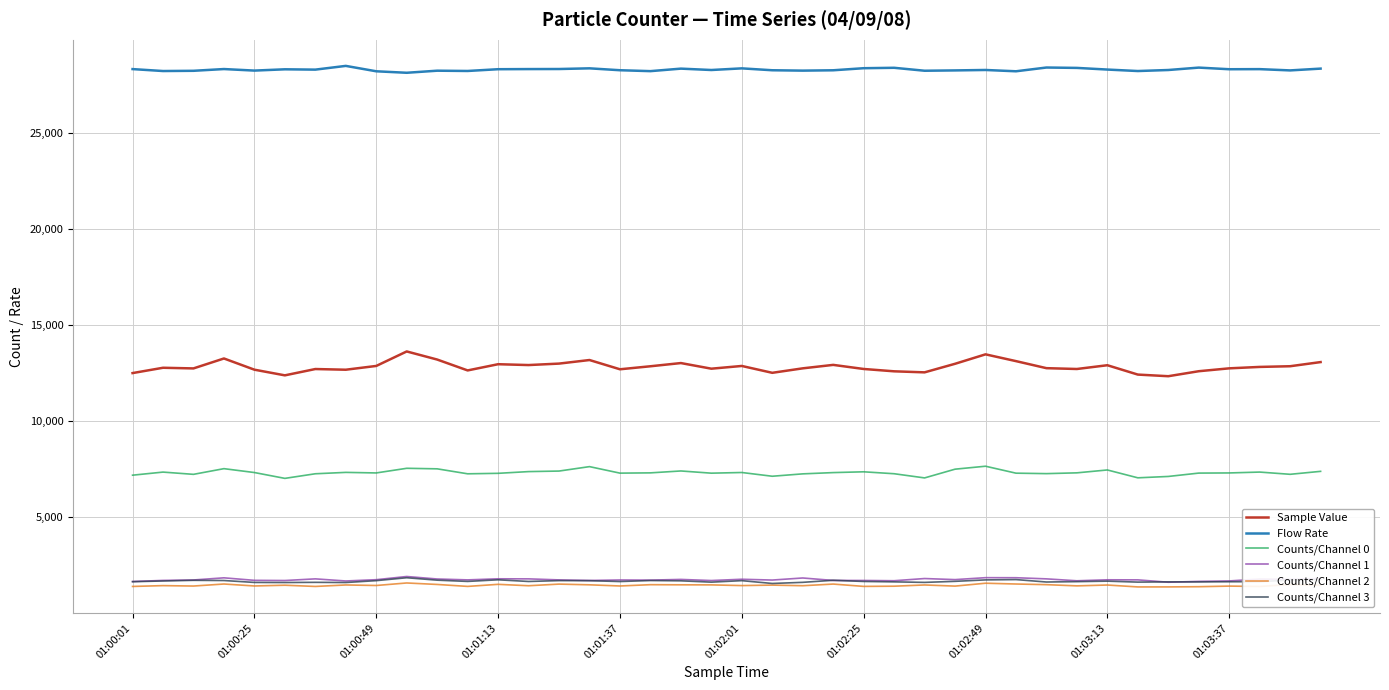

What is the maximum value shown in the chart?

28509.5